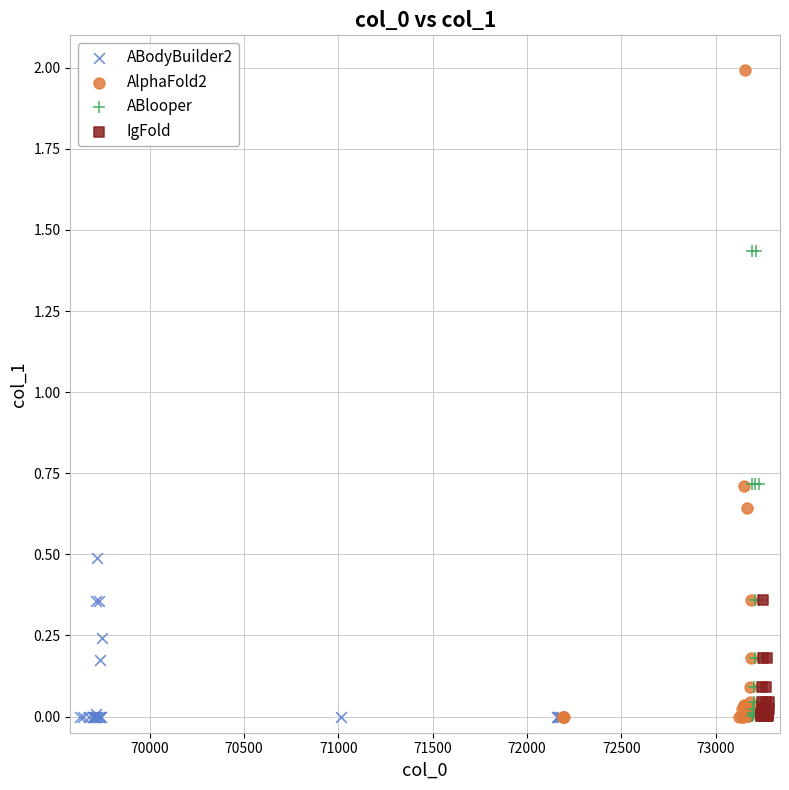

Which series reaches the maximum Y coordinate?

AlphaFold2